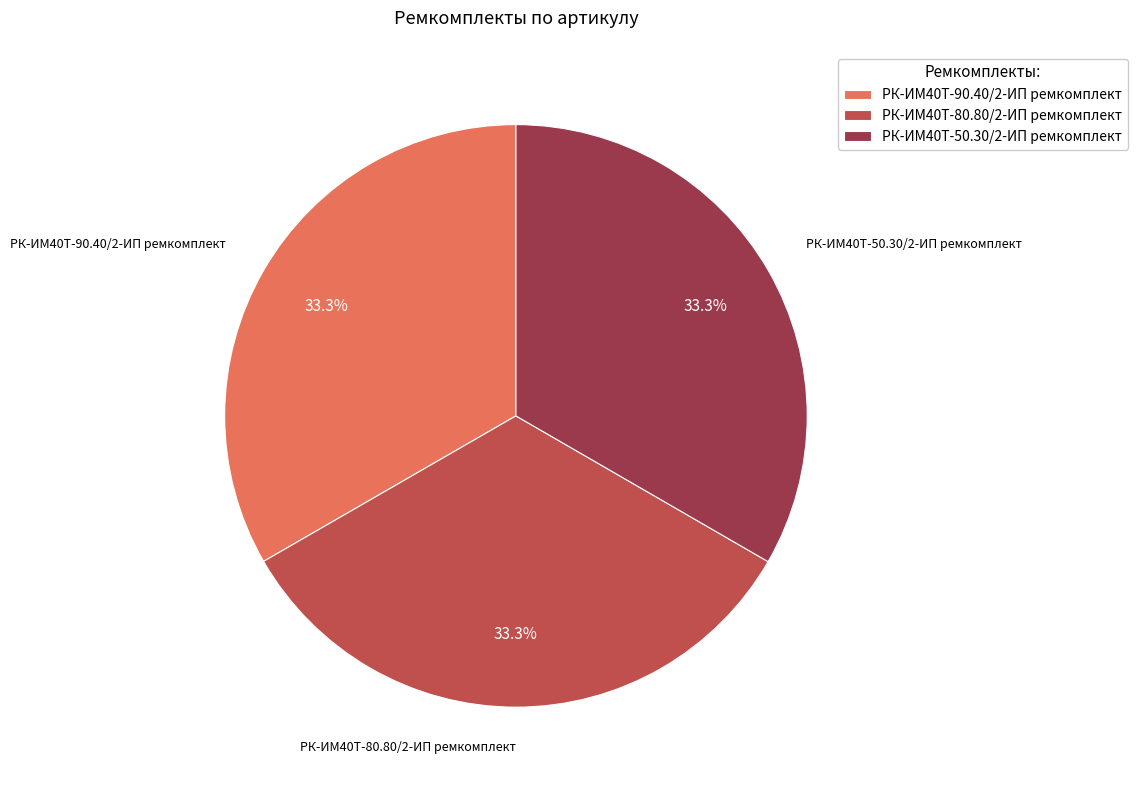

True or false: РК-ИМ40T-90.40/2-ИП ремкомплект accounts for 45% of the total.

False